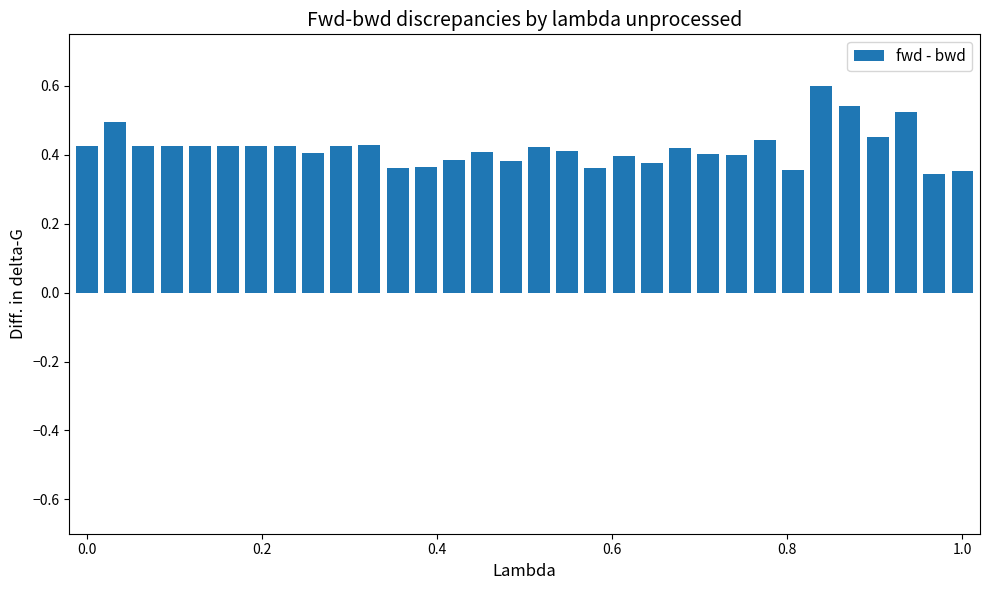

How many bars are there in total?

32